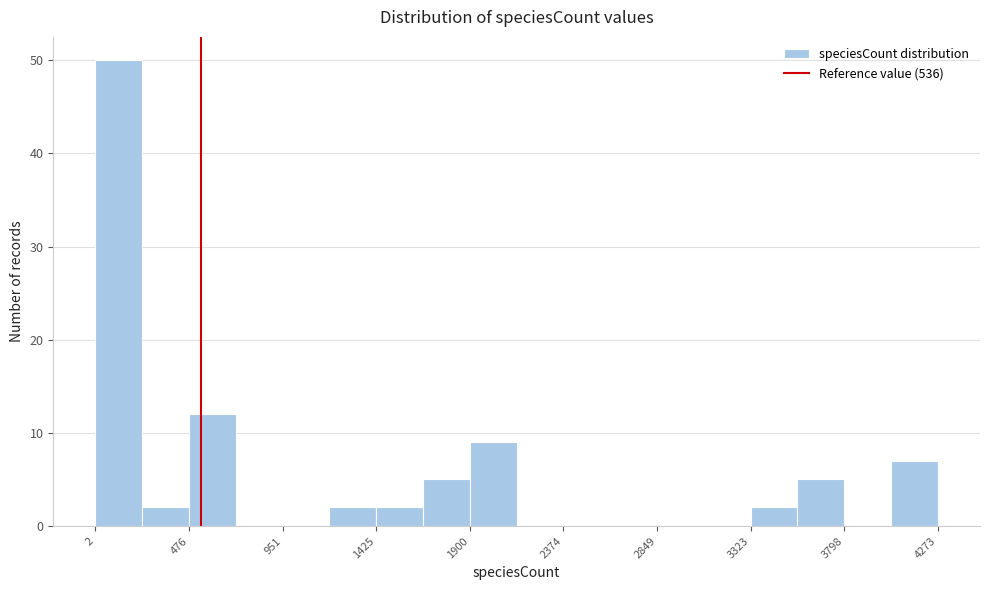

Reading left to right, list every bar in this chart as the range it spans on the x-axis followed by its height. Neither the bar edges nor the heights are printed on the chart, so give them approximately, as read against the axes.

0 to 250: 50
250 to 500: 2
500 to 700: 12
700 to 950: 0
950 to 1200: 0
1200 to 1450: 2
1450 to 1650: 2
1650 to 1900: 5
1900 to 2150: 9
2150 to 2350: 0
2350 to 2600: 0
2600 to 2850: 0
2850 to 3100: 0
3100 to 3300: 0
3300 to 3550: 2
3550 to 3800: 5
3800 to 4050: 0
4050 to 4250: 7